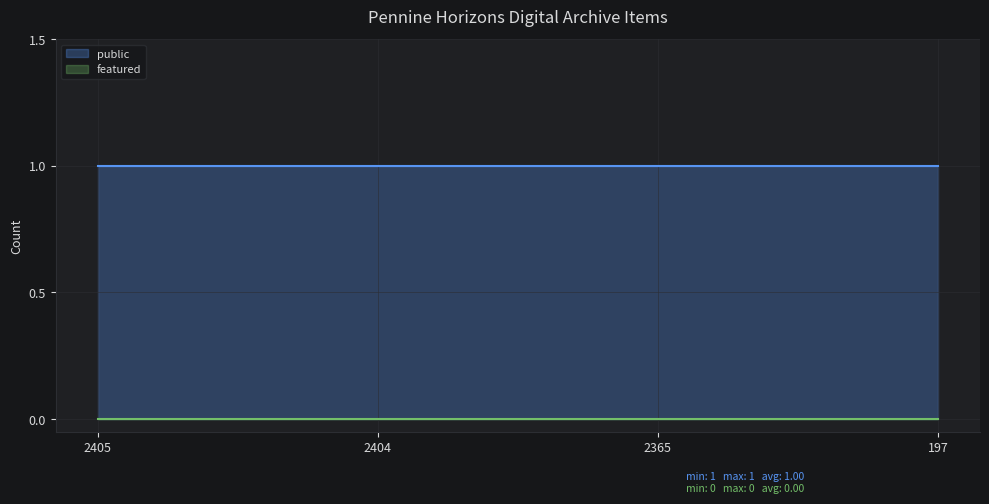

True or false: public and featured cross at least once.

False